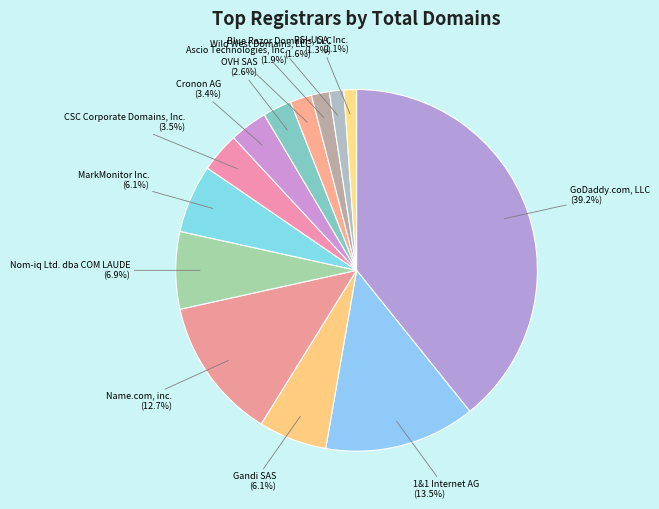

Is there a majority slice in this chart?

No